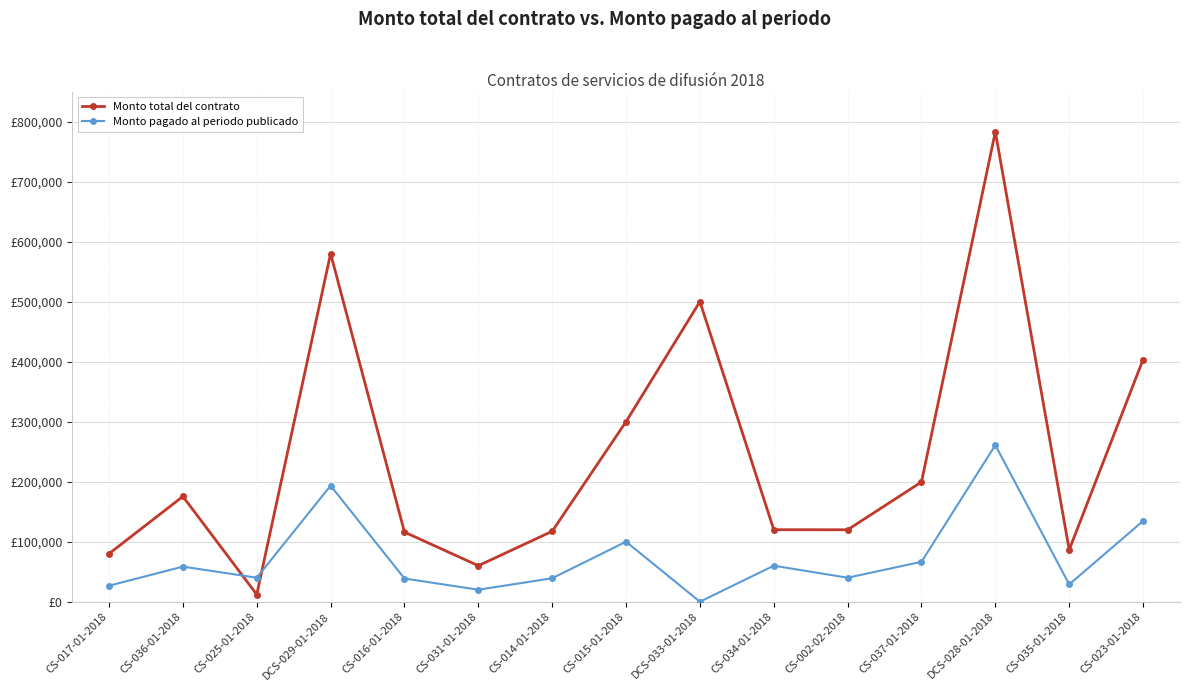

At which label is Monto total del contrato closest to 397500?

CS-023-01-2018